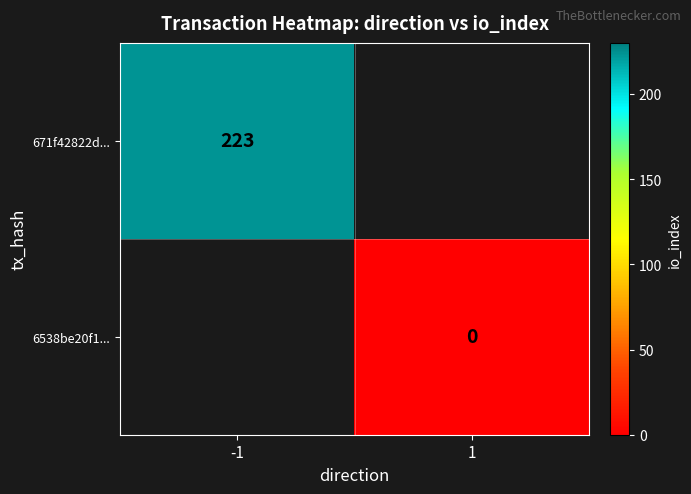

True or false: 671f42822d... has a value of 223 at -1.

True